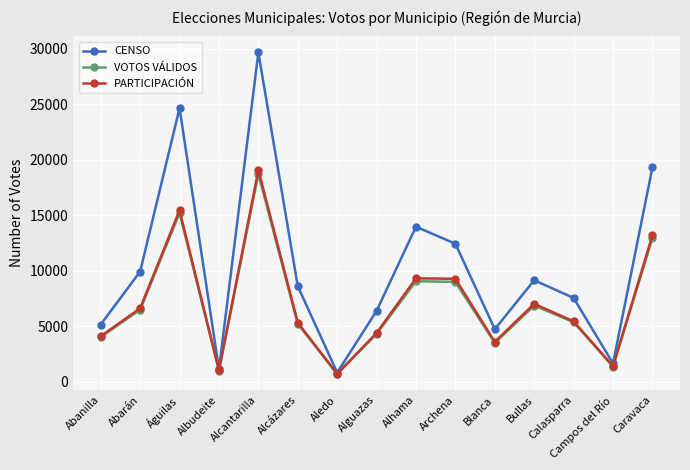

Which category has the highest value in the PARTICIPACIÓN series?

Alcantarilla